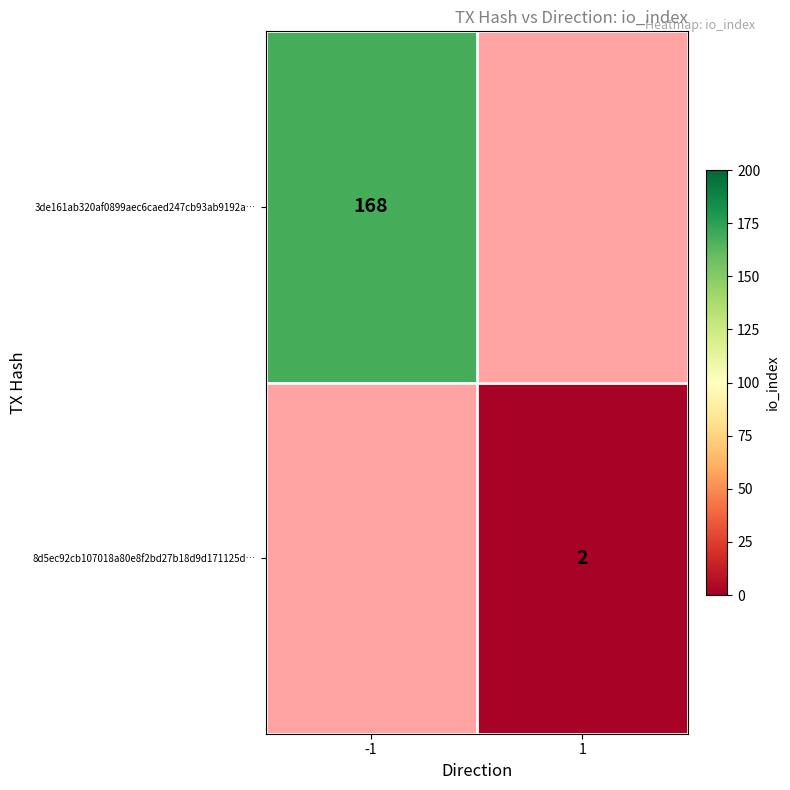

Is the value of 8d5ec92cb107018a80e8f2bd27b18d9d171125d… at 1 greater than the value of 3de161ab320af0899aec6caed247cb93ab9192a… at -1?

No